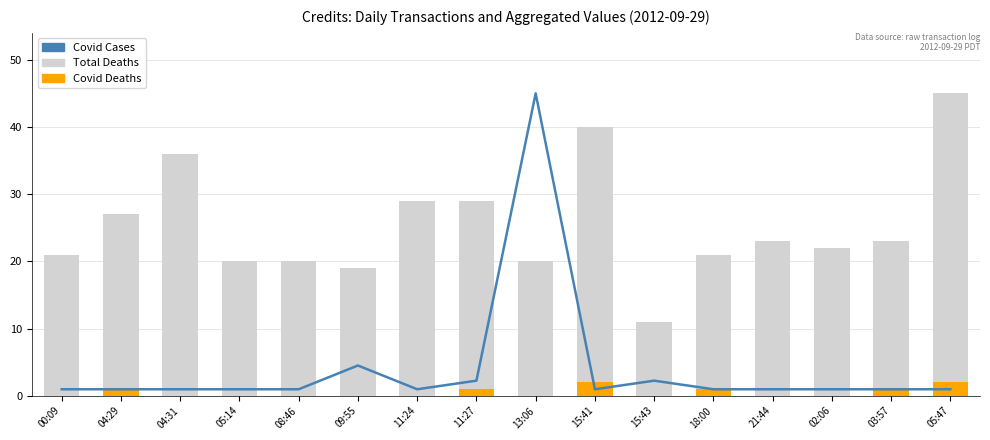

At how many categories does at least one series exceed 20?

12